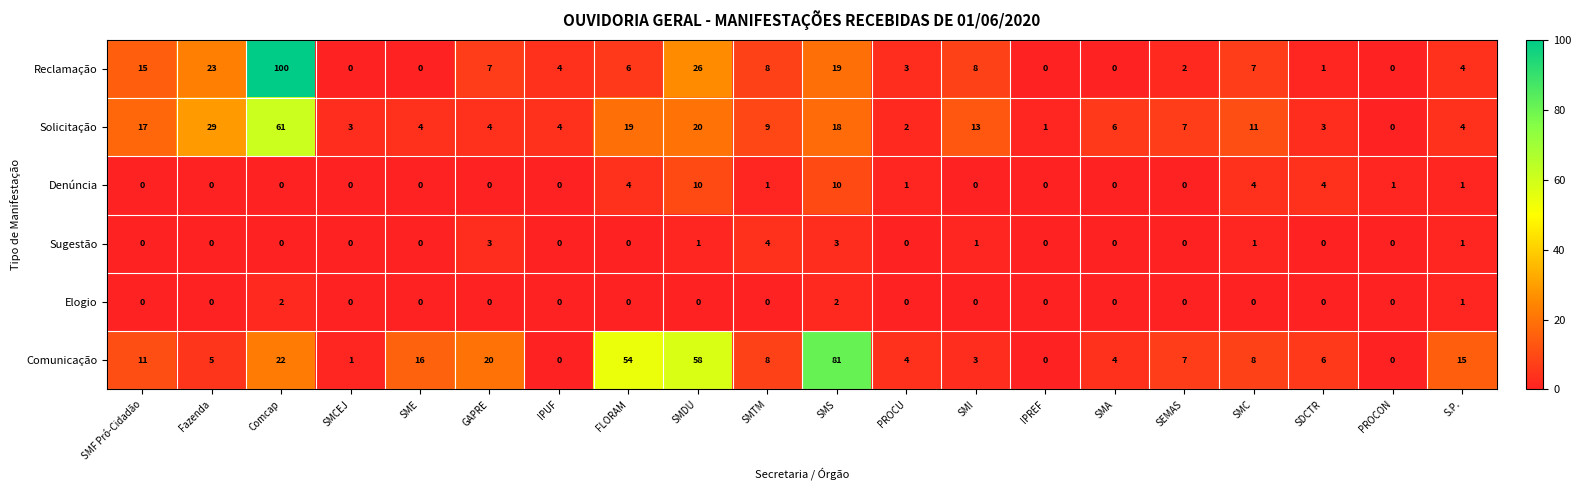

The value of Reclamação at SMC is 7. True or false?

True